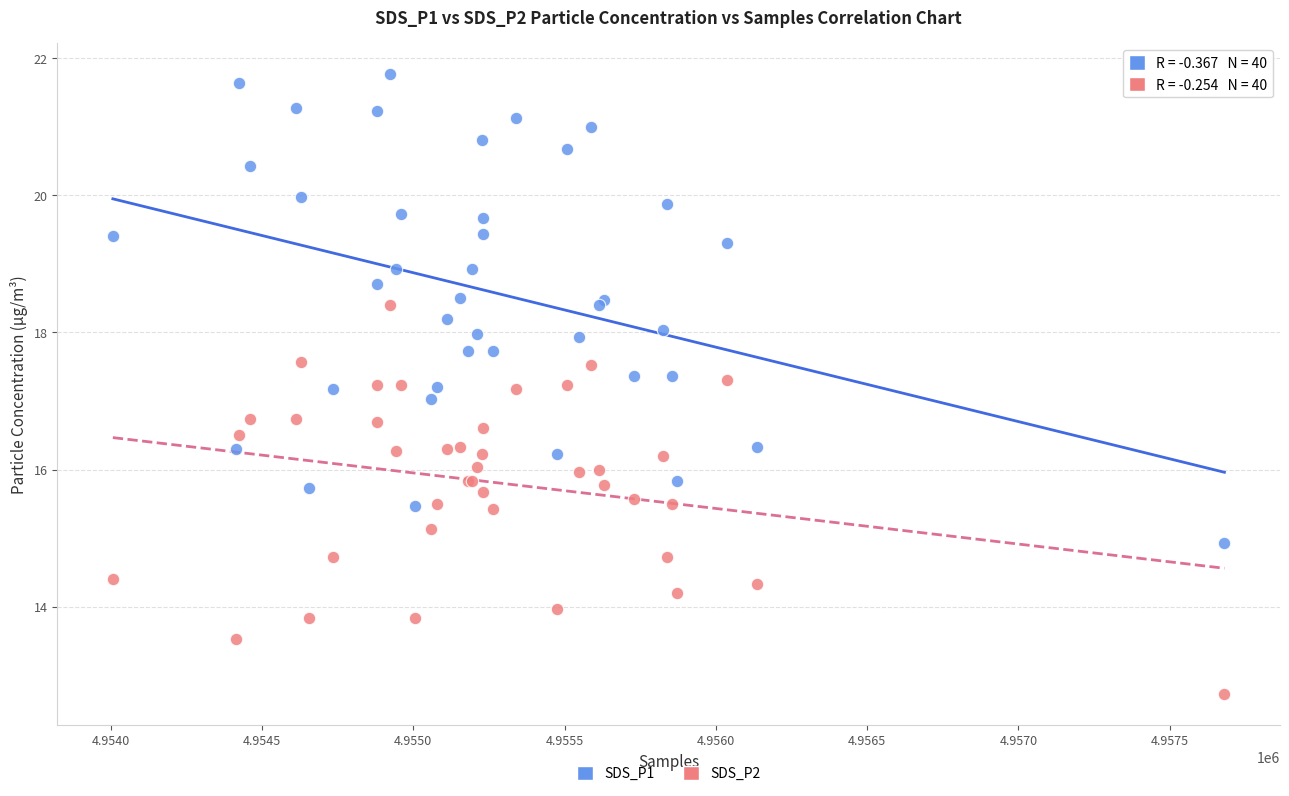

Which series reaches the maximum Y coordinate?

SDS_P1